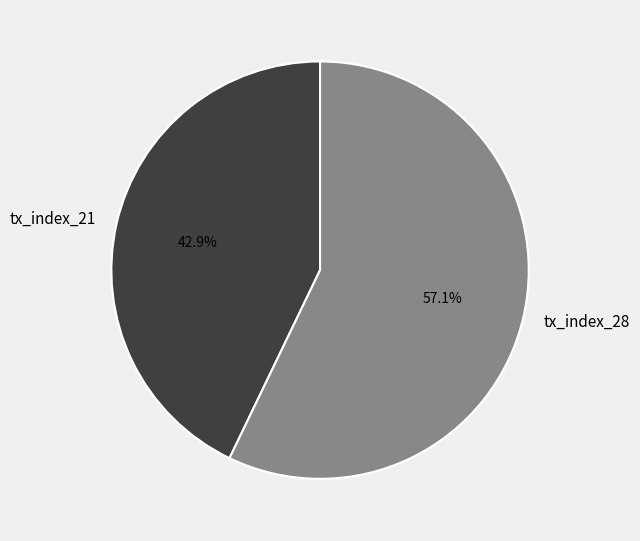

Is there a majority slice in this chart?

Yes